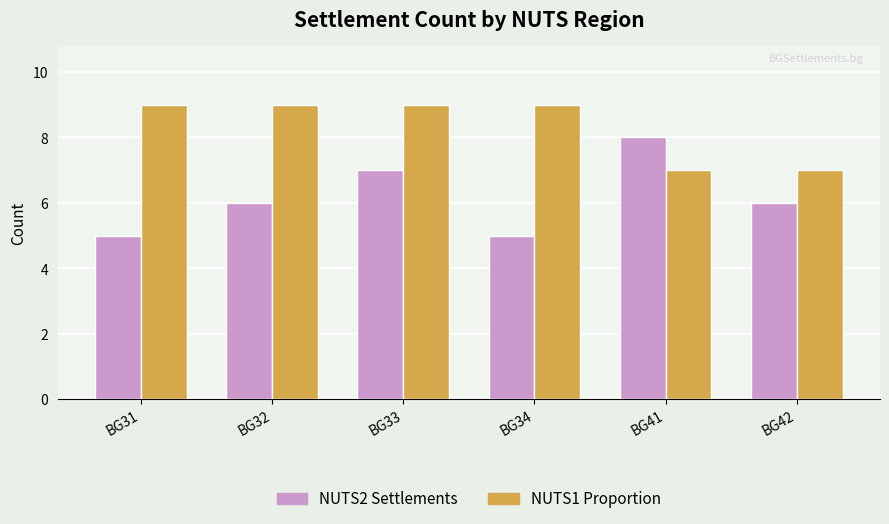

Rank the series by their average value, from highest to lowest.

NUTS1 Proportion, NUTS2 Settlements